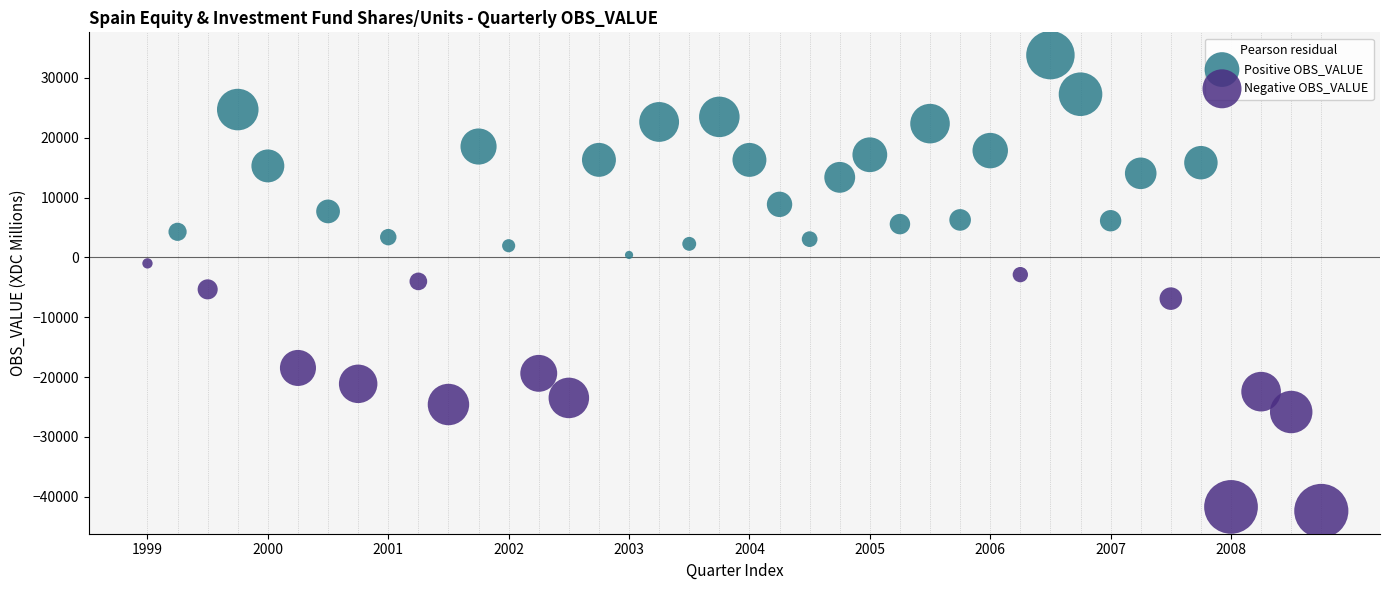

Which series reaches the maximum Y coordinate?

Positive OBS_VALUE